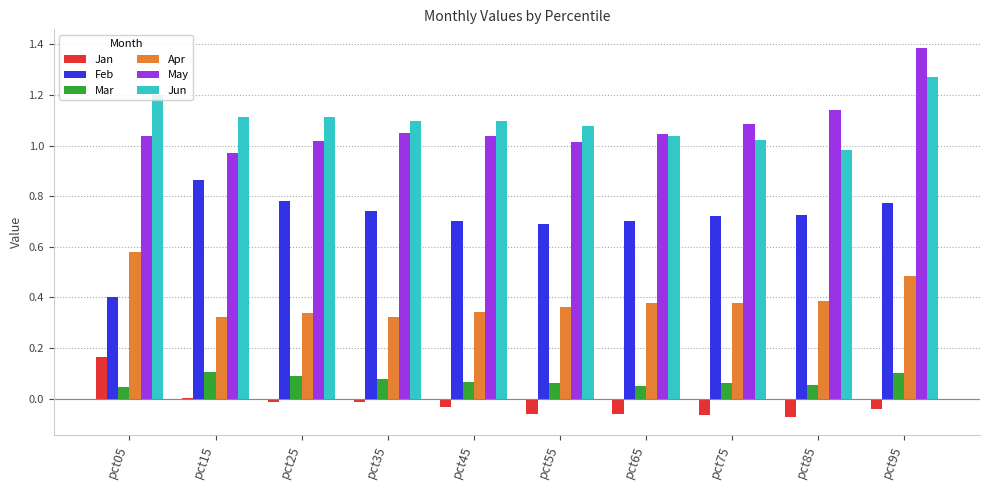

At which label does May reach its peak?

pct95